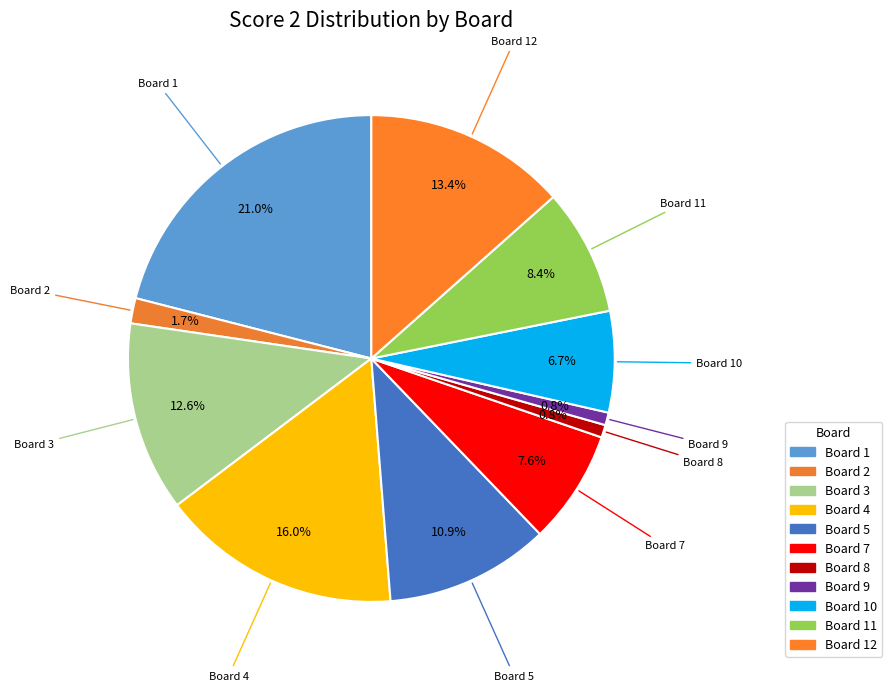

How many slices are in this pie chart?

11